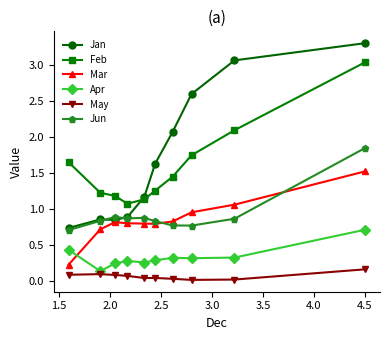

Which series has the largest range (max minus min)?

Jan